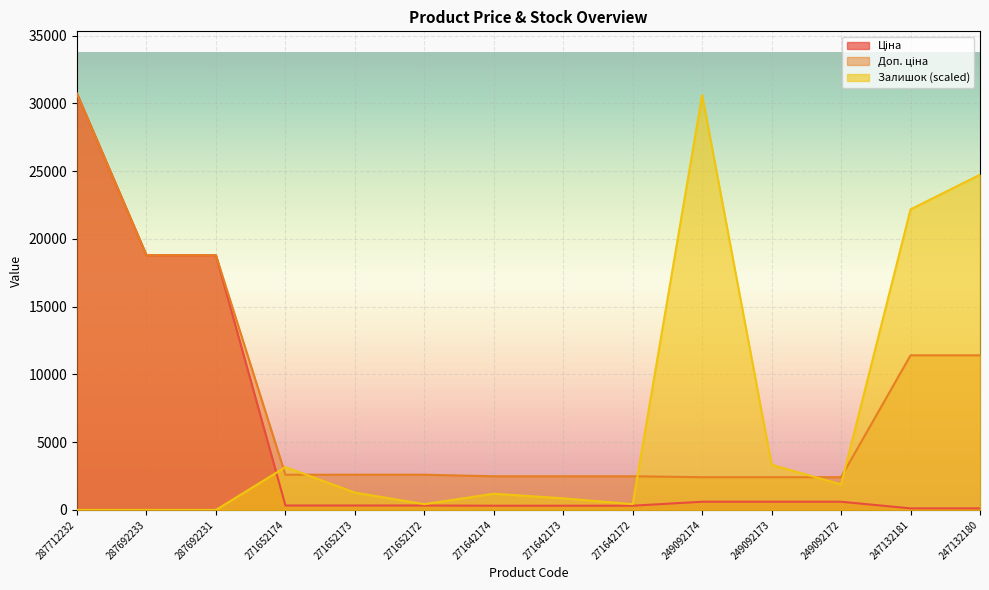

Which has a higher value, 249092172 or 247132180?

249092172